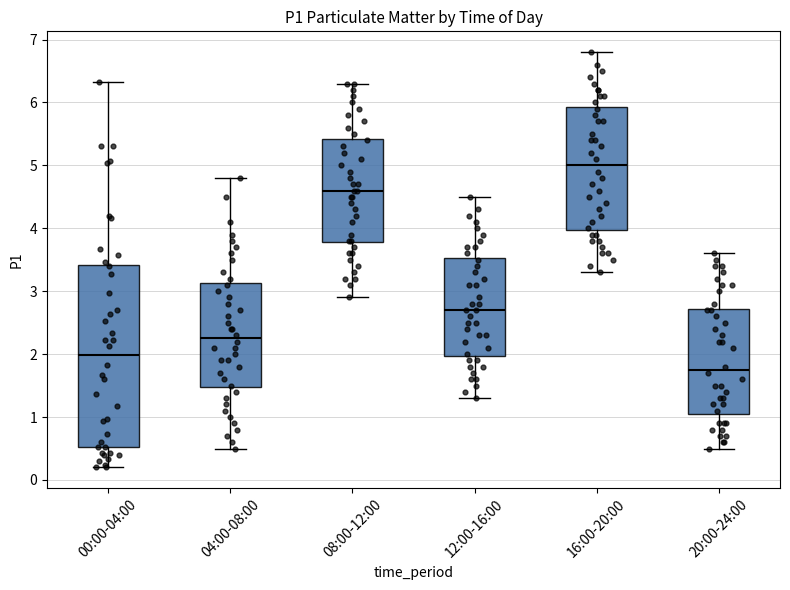

Comparing the boxes themselves (not the whiskers), which one is the tallest?

00:00-04:00